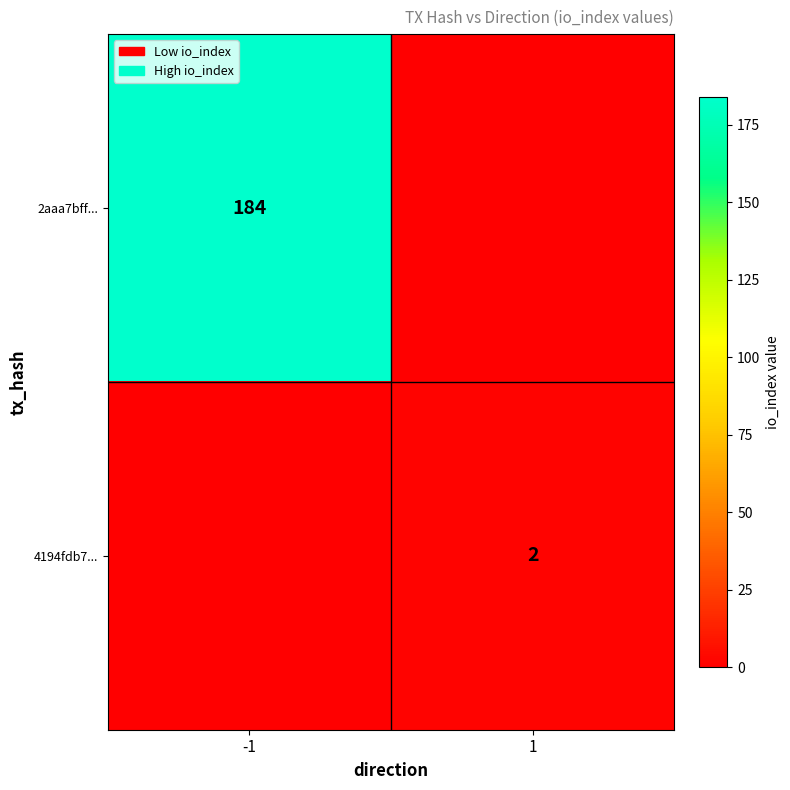

Is it true that 4194fdb7... equals 3 at 1?

False